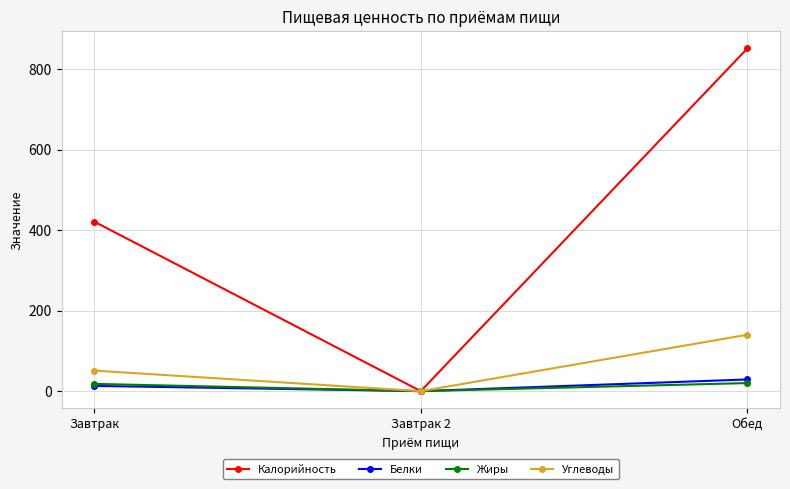

At which category is the sum across all series the highest?

Обед